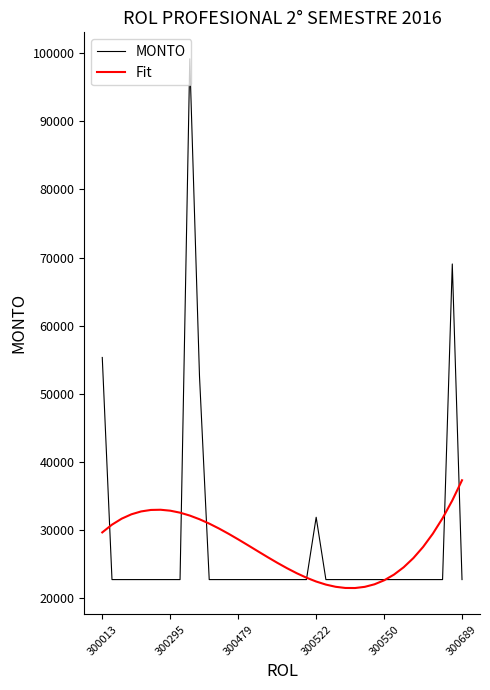

List the series in order of their peak value, highest first.

MONTO, Fit